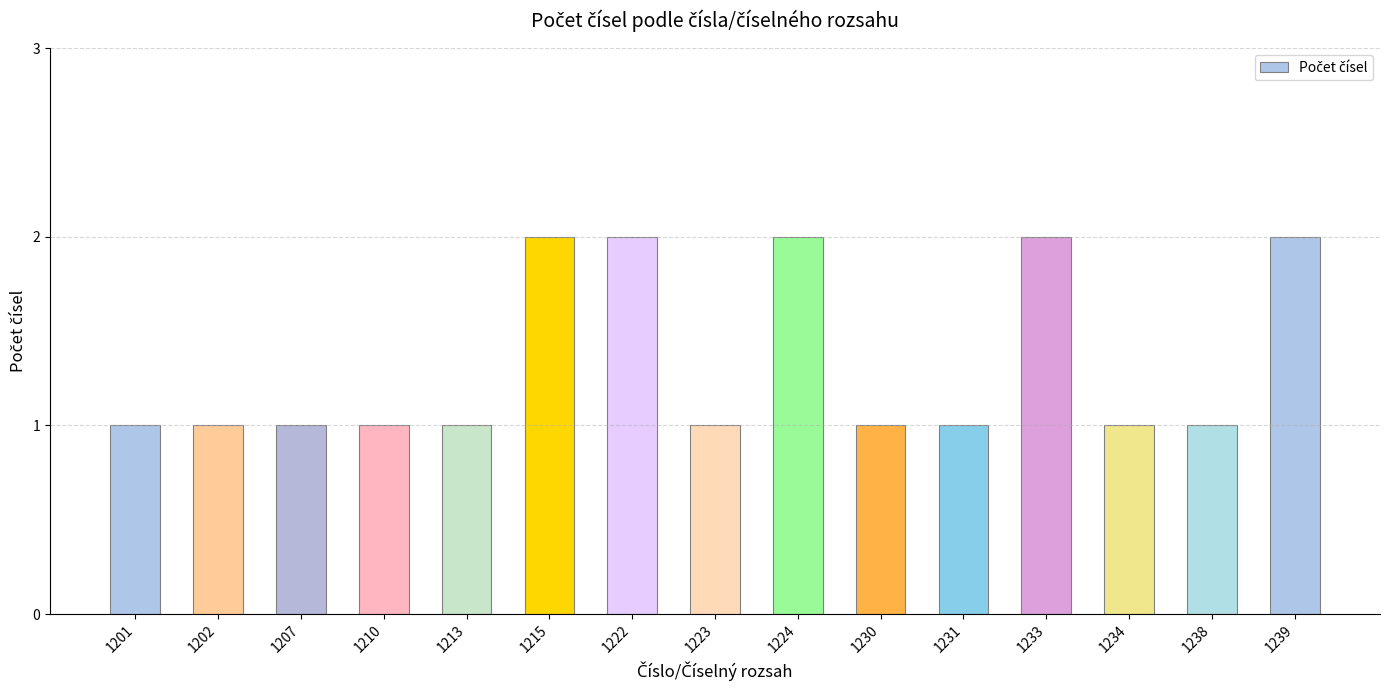

What is the difference between the maximum and second lowest values?

1